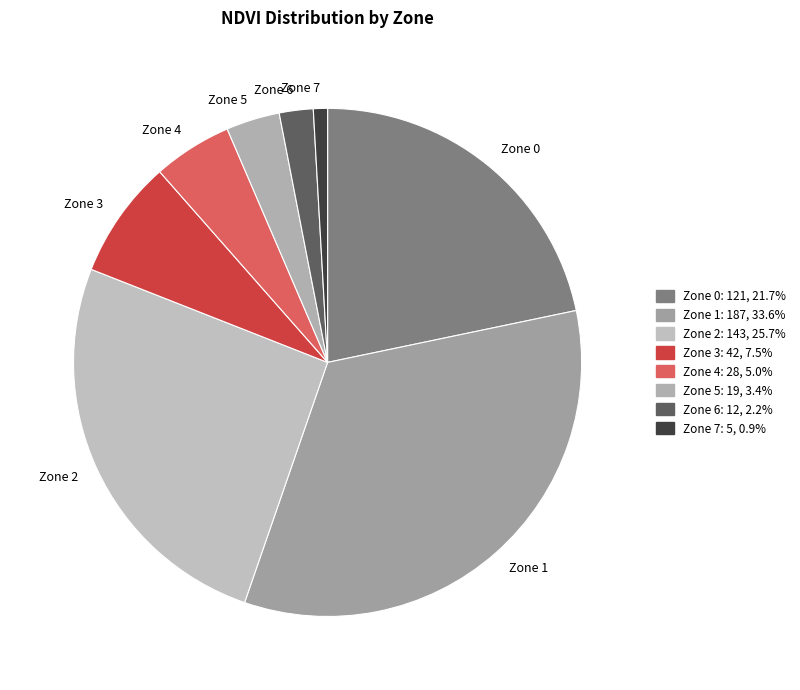

Between Zone 7 and Zone 3, which is larger?

Zone 3